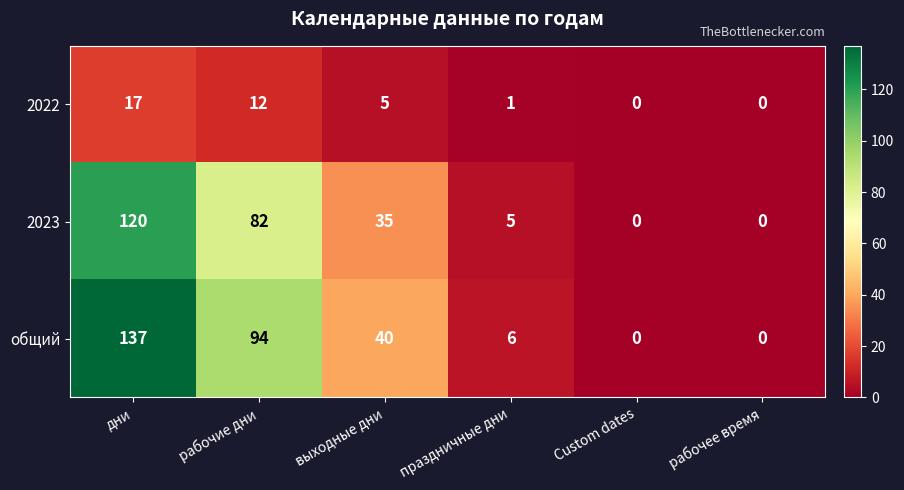

What is the difference between the second highest and second lowest values in the 2023 series?

82